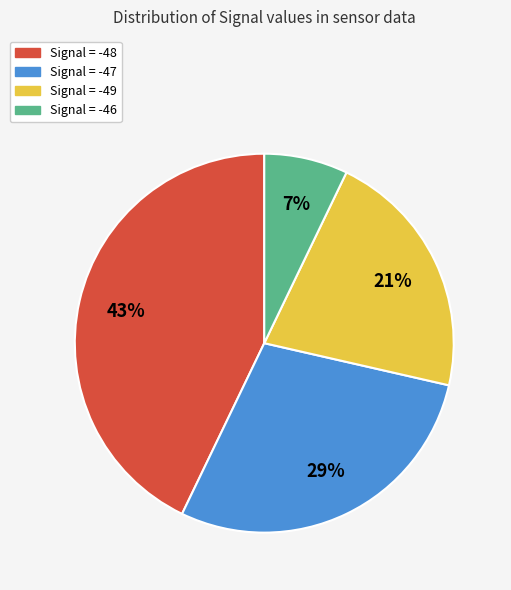

Does any single category account for the majority?

No